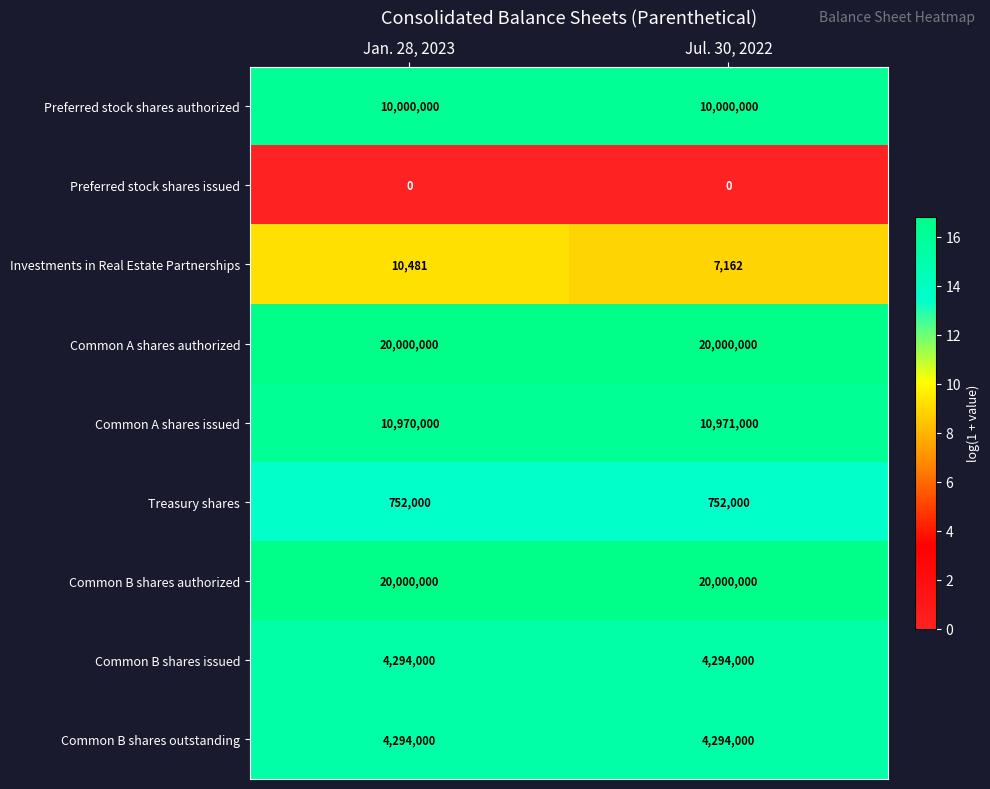

At which label does Common A shares issued reach its peak?

Jul. 30, 2022